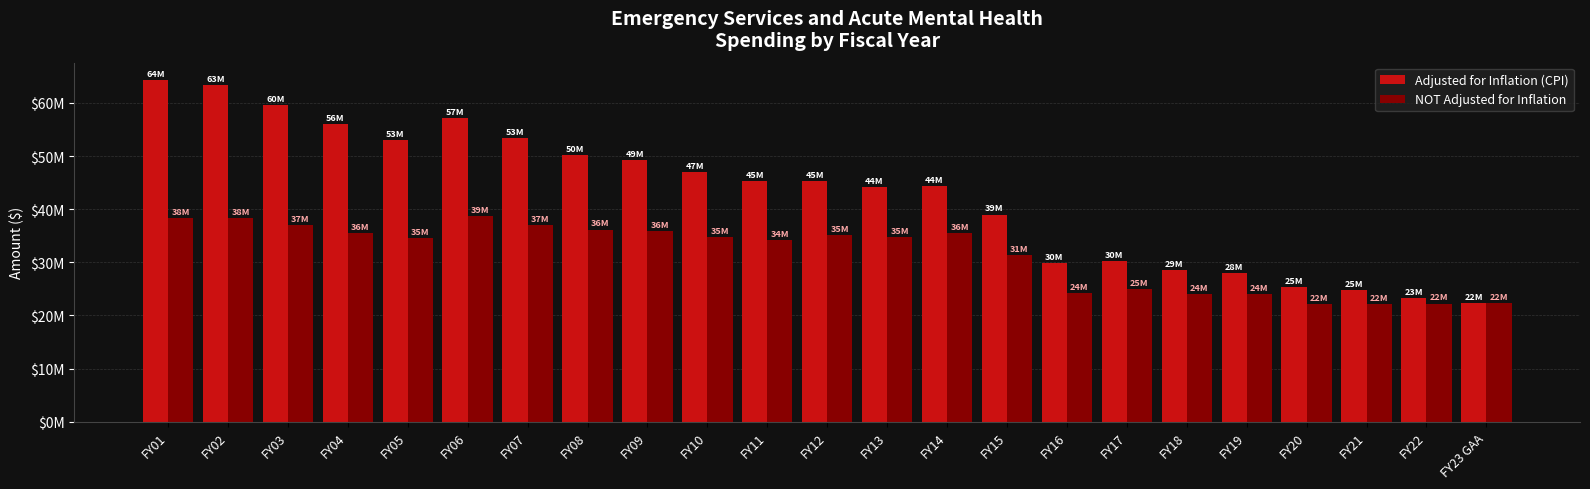

Read the Adjusted for Inflation (CPI) value at FY12.

45343255